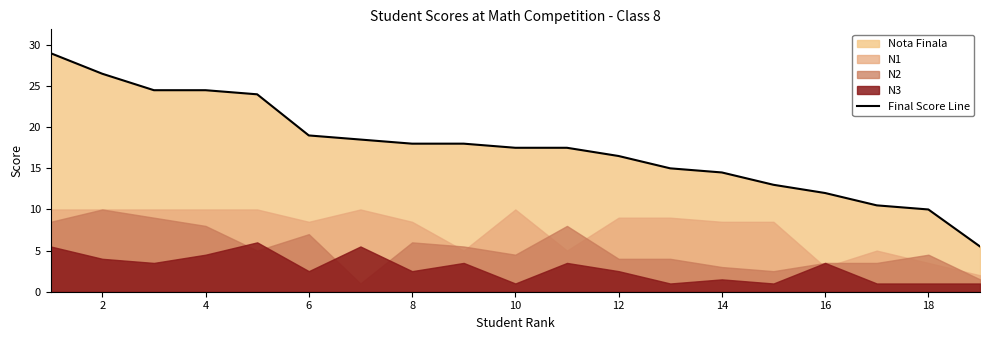

True or false: the data has more than 0 interior local peaks.

False